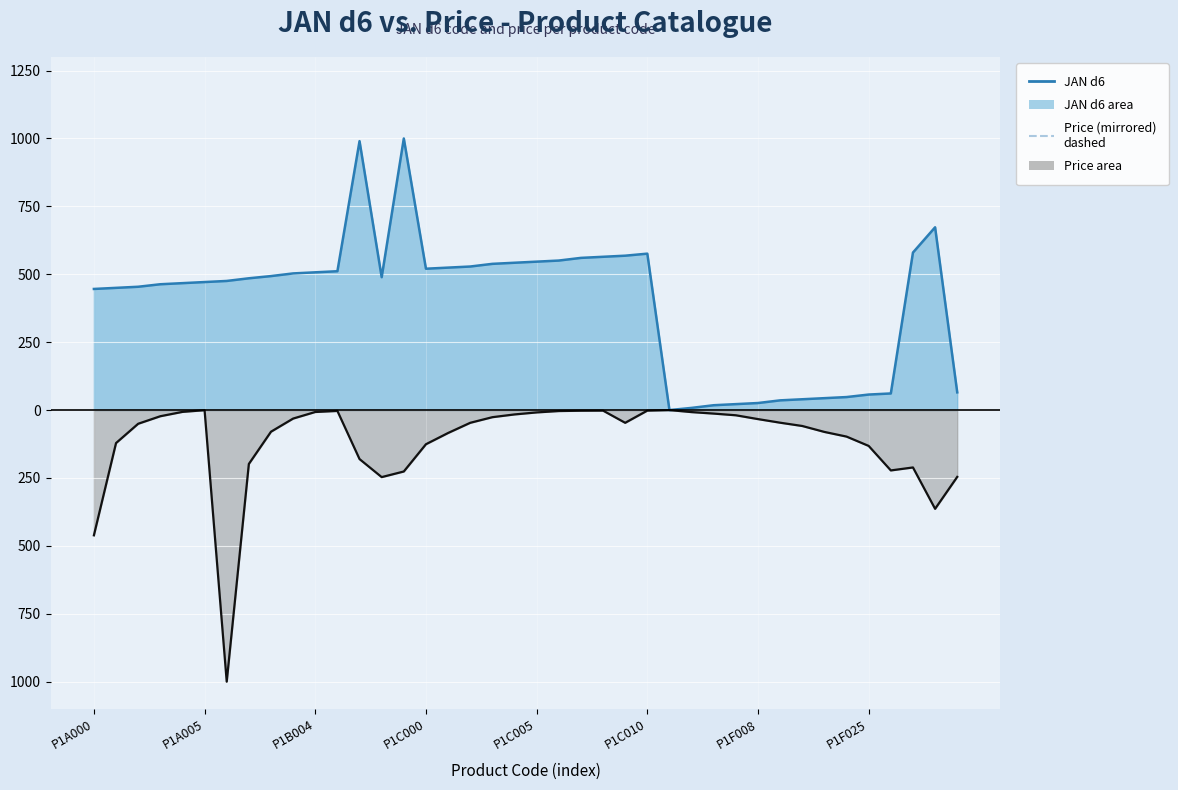

True or false: Price line has more than 2 points higher than both neighbors.

True